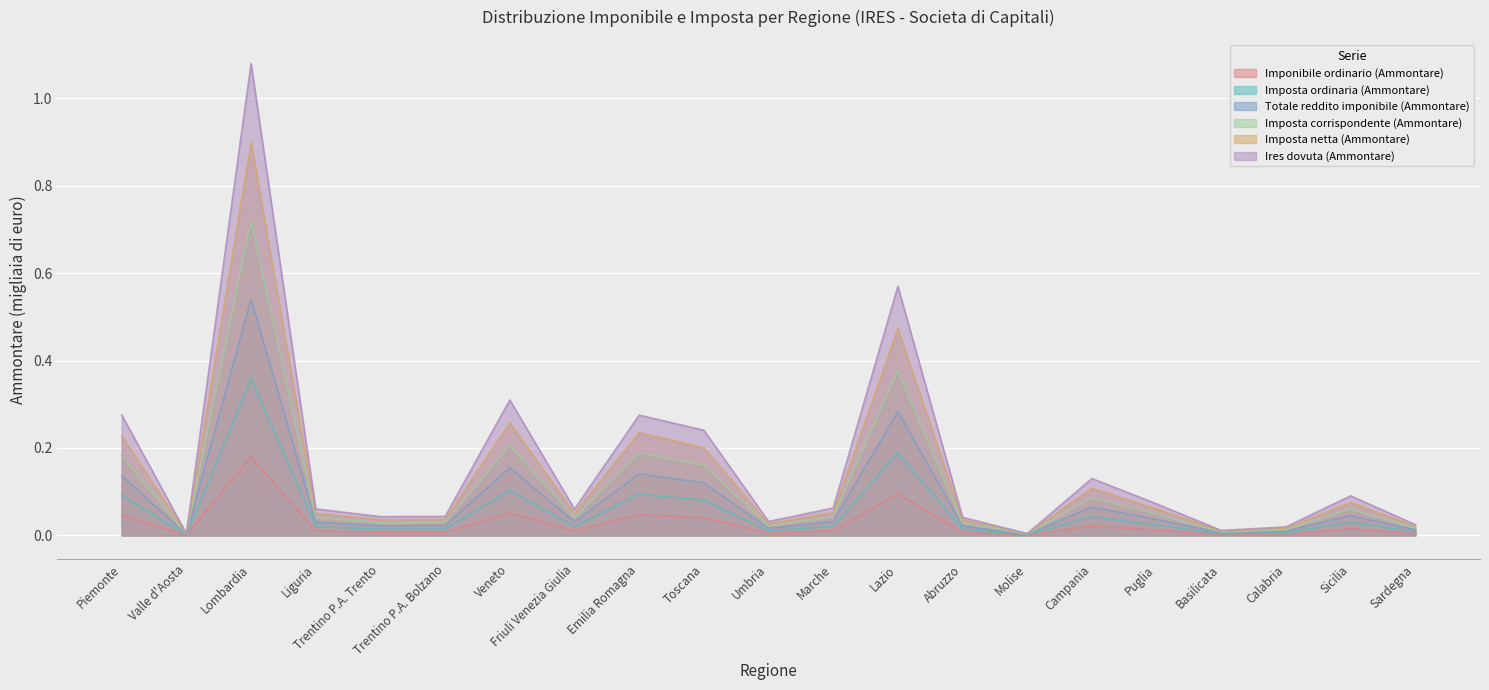

What is the difference between the maximum and minimum values in the Ires dovuta (Ammontare) series?

1.1